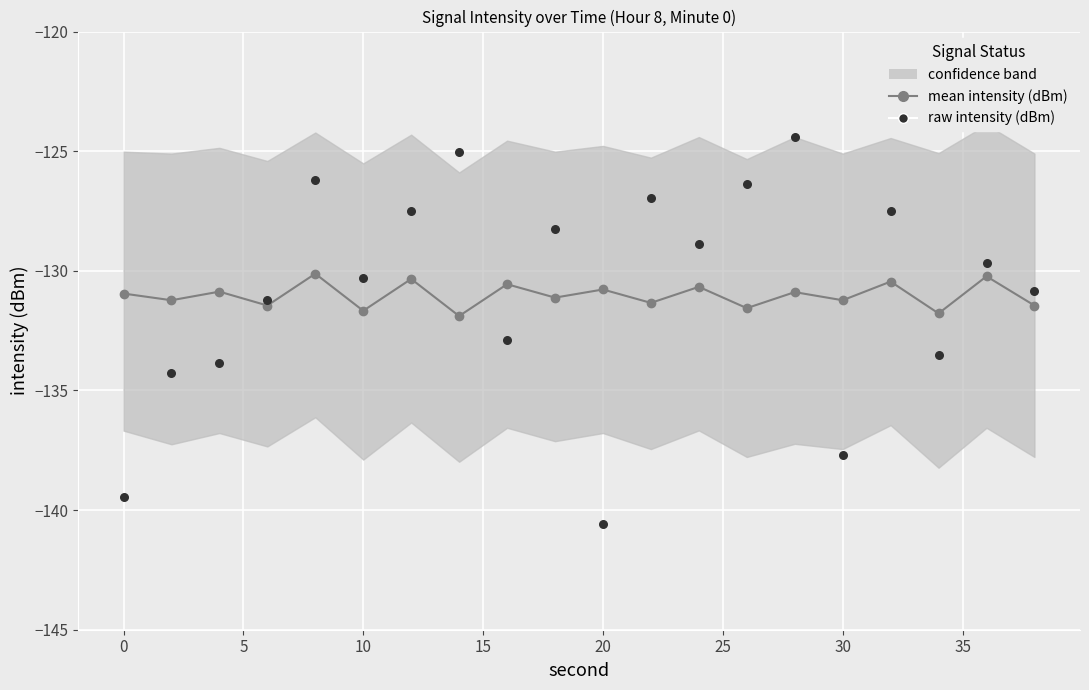

Is the value of raw intensity (dBm) at 13 greater than the value of mean intensity (dBm) at 10?

Yes